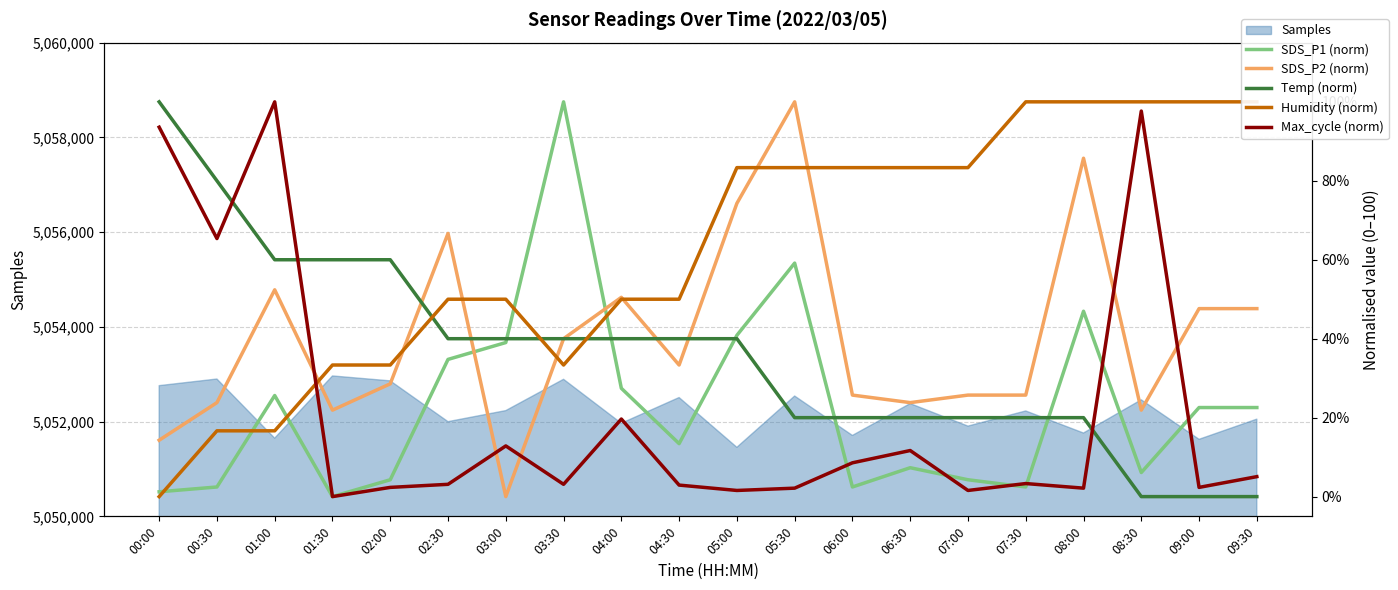

True or false: SDS_P2 (norm) has more than 0 interior local peaks.

True